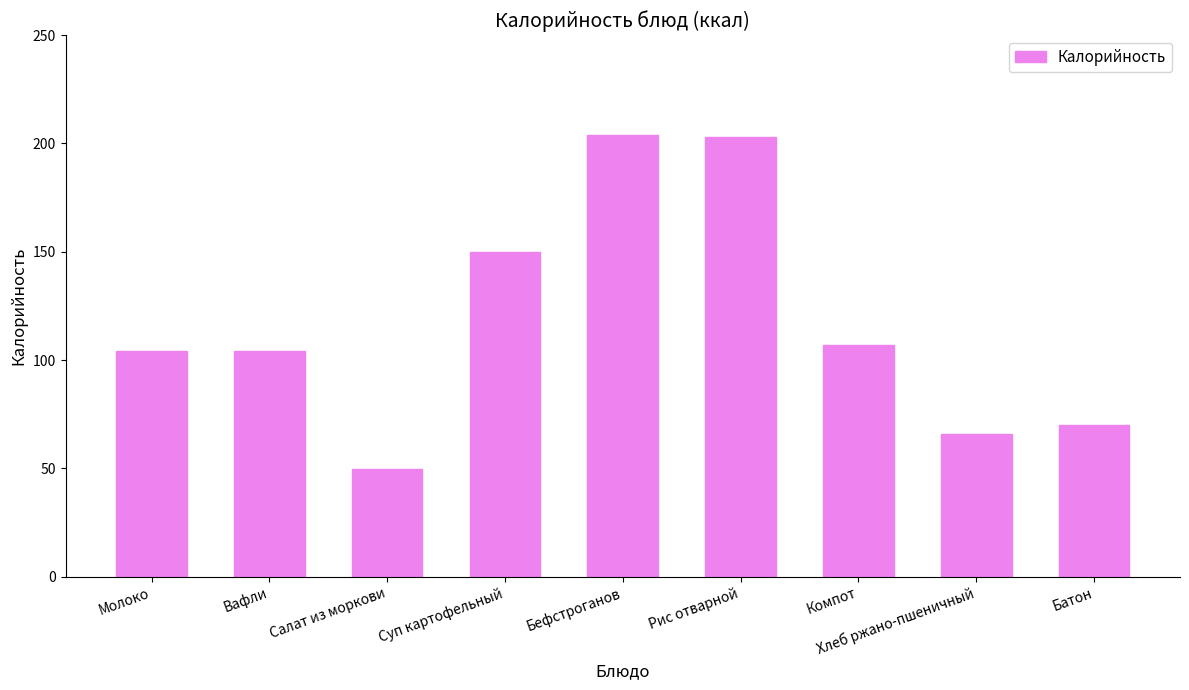

The chart shows a value of 312.4 at Рис отварной. True or false?

False